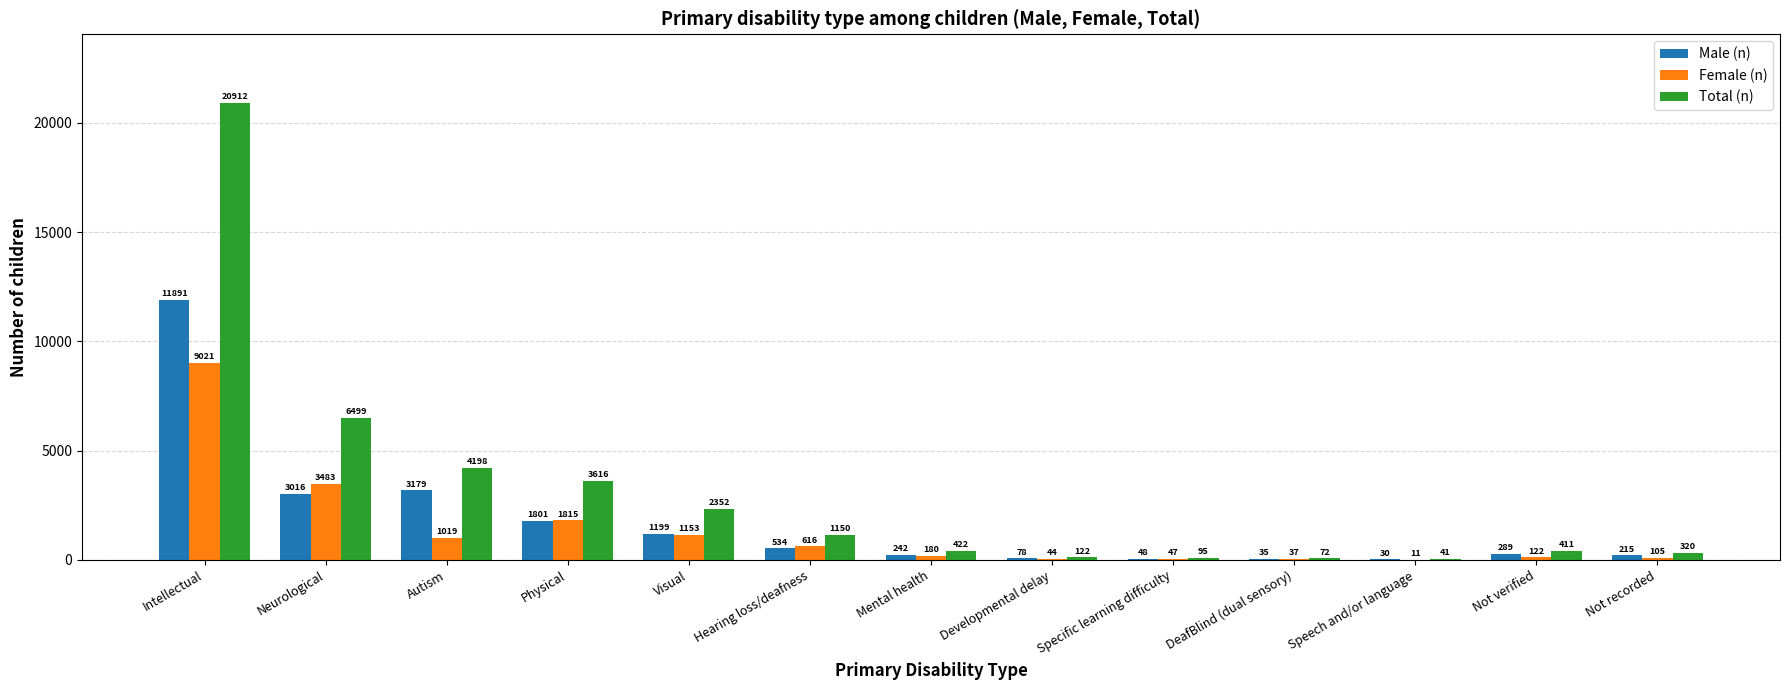

Which label corresponds to the largest value in the chart?

Intellectual